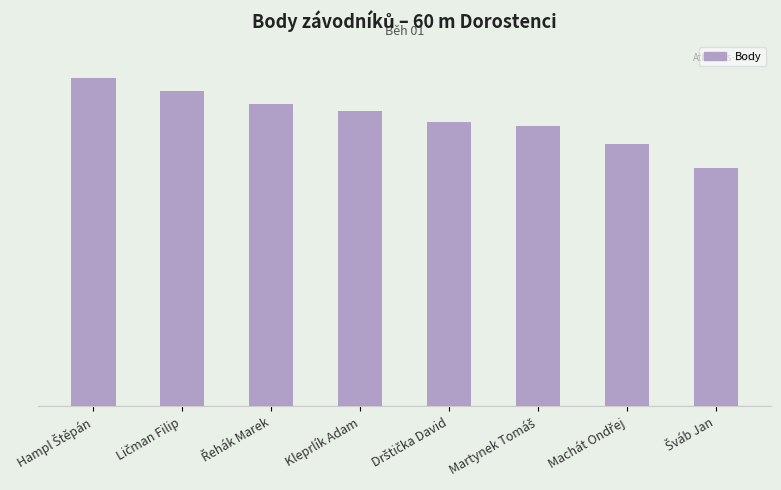

Is it true that the value at Řehák Marek is 830?

True